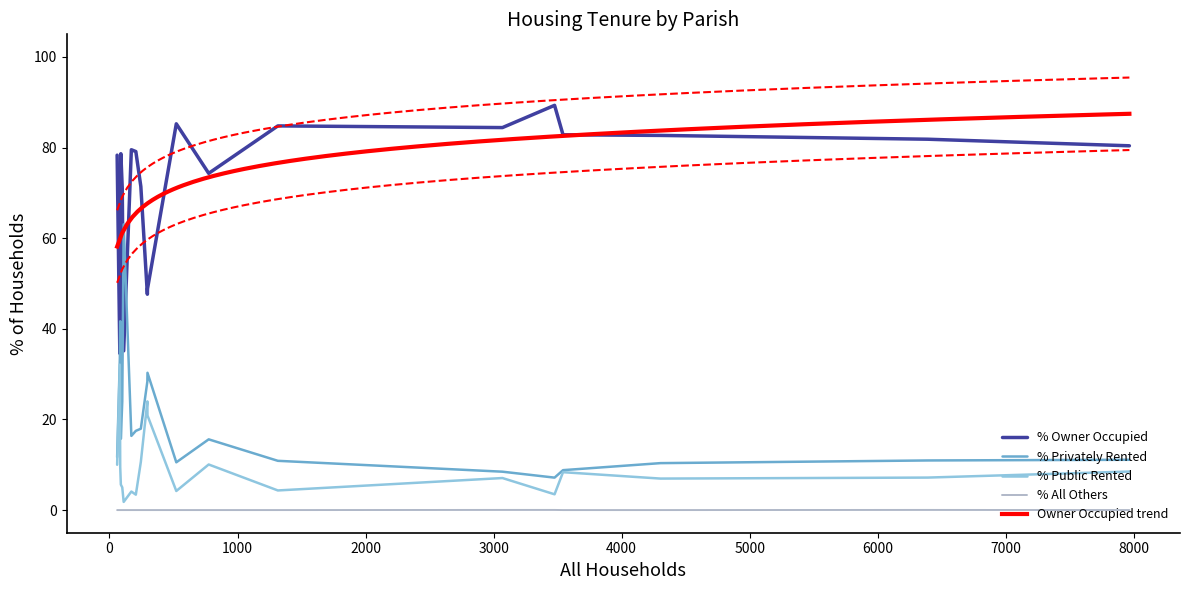

List the series in order of their peak value, lowest first.

% All Others, % Public Rented, % Privately Rented, % Owner Occupied